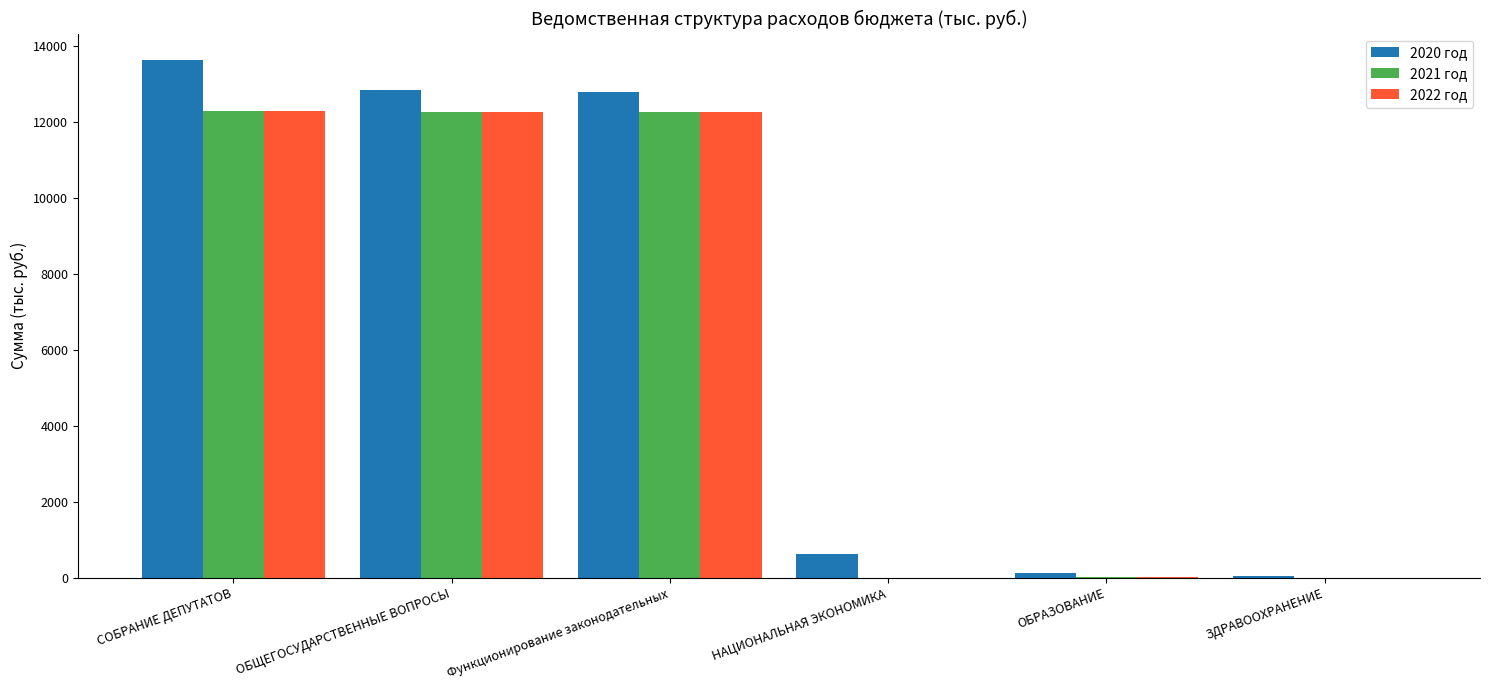

What is the sum of all 2022 год values?

36855.0